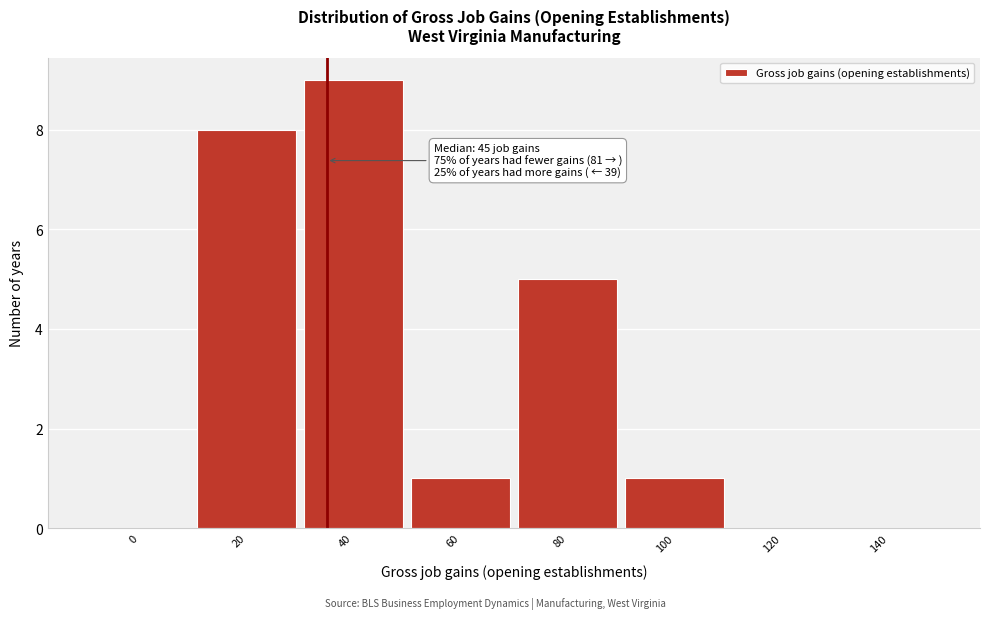

Reading left to right, transcribe all the data shown in this chart.

0=0	20=8	40=9	60=1	80=5	100=1	120=0	140=0